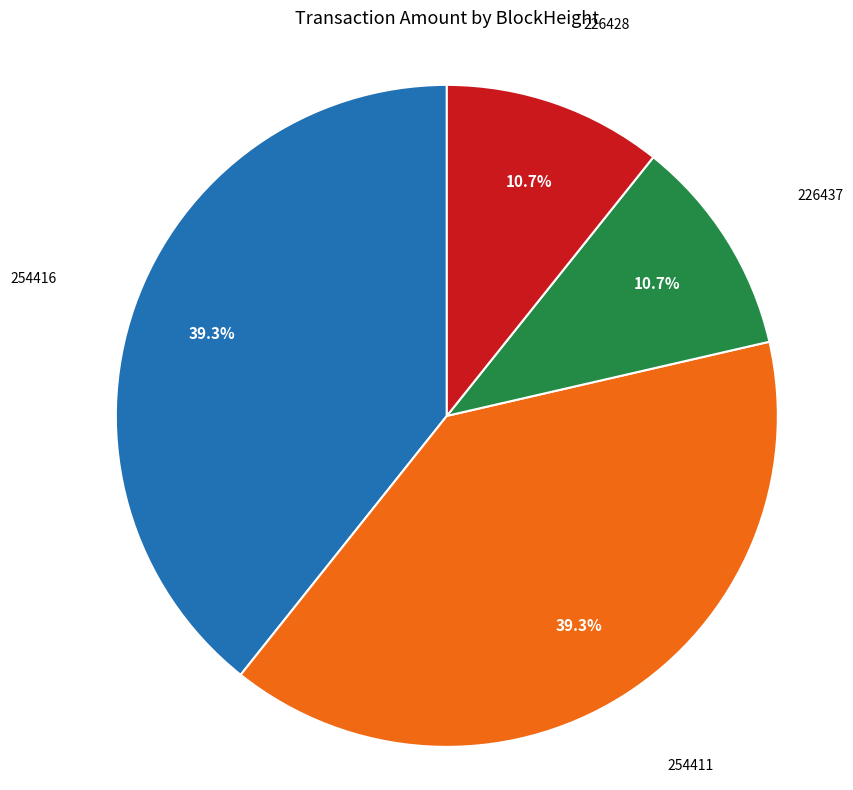

How many slices are in this pie chart?

4